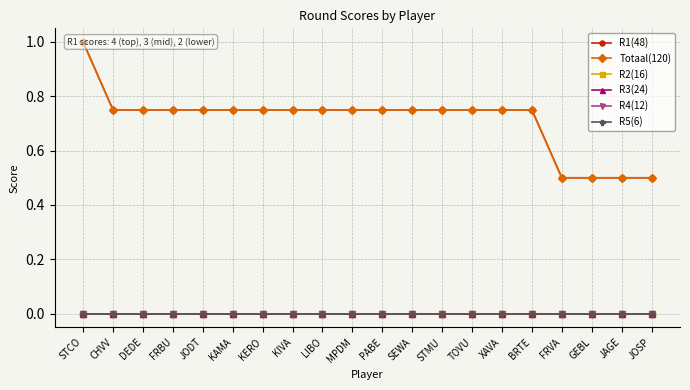

True or false: Totaal(120) has a value of 0.8 at PABE.

True